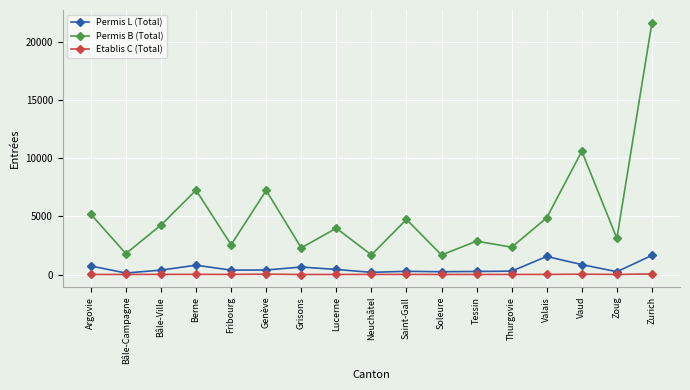

How many data points in Etablis C (Total) are less than 4?

8